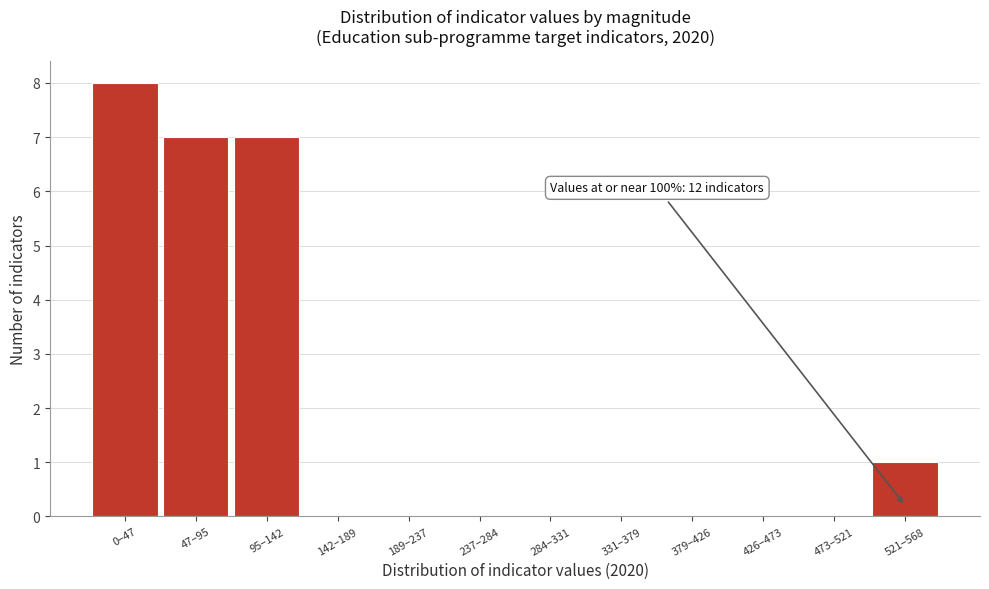

Reading left to right, transcribe all the data shown in this chart.

0–47=8	47–95=7	95–142=7	142–189=0	189–237=0	237–284=0	284–331=0	331–379=0	379–426=0	426–473=0	473–521=0	521–568=1